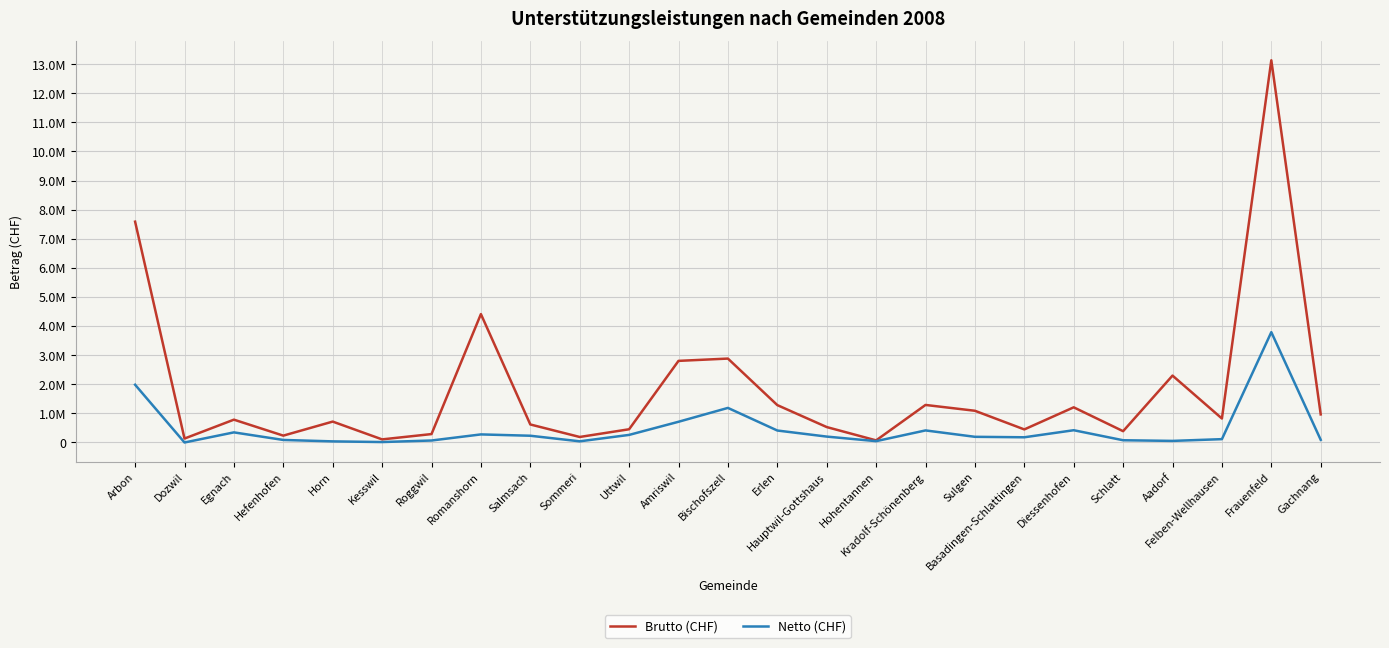

Where is the first local maximum for Brutto (CHF)?

Egnach